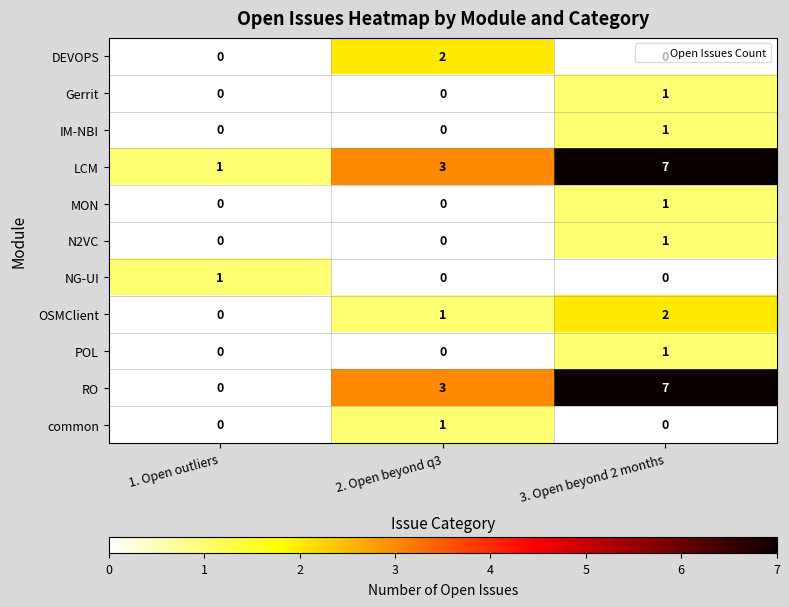

At which category is the sum across all series the highest?

3. Open beyond 2 months